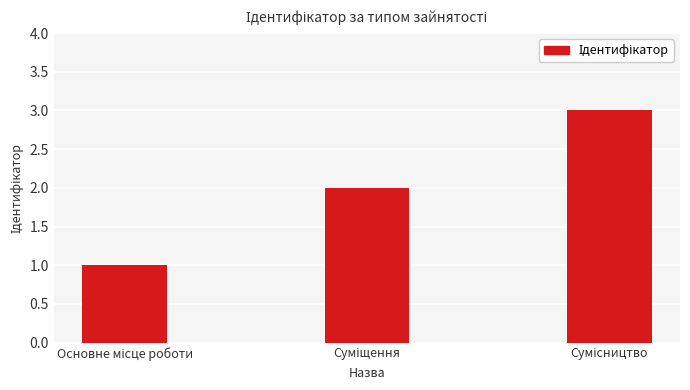

What is the maximum value shown in the chart?

3